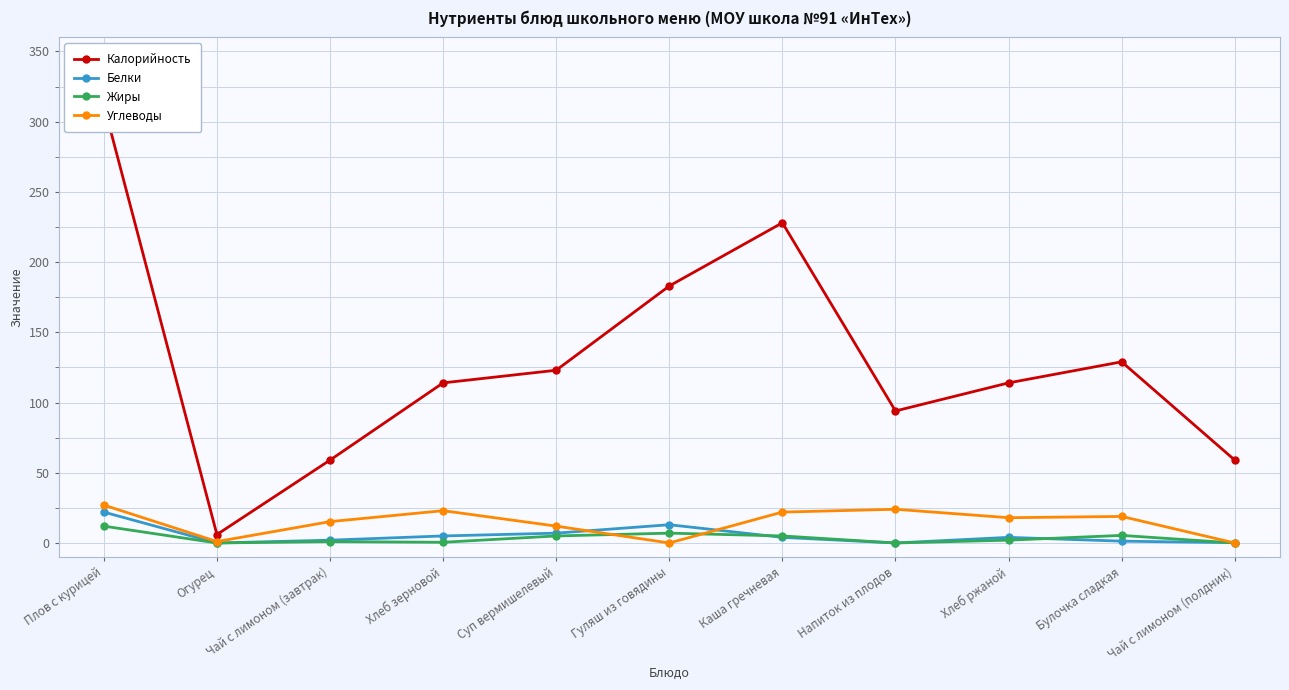

In Углеводы, how many points are lower than both neighbors (excluding endpoints)?

3